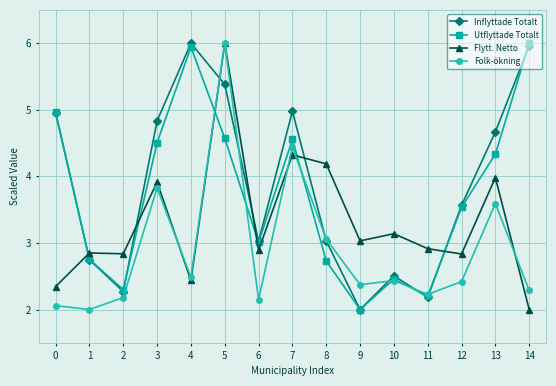

At which label is Flytt. Netto closest to 4?

13